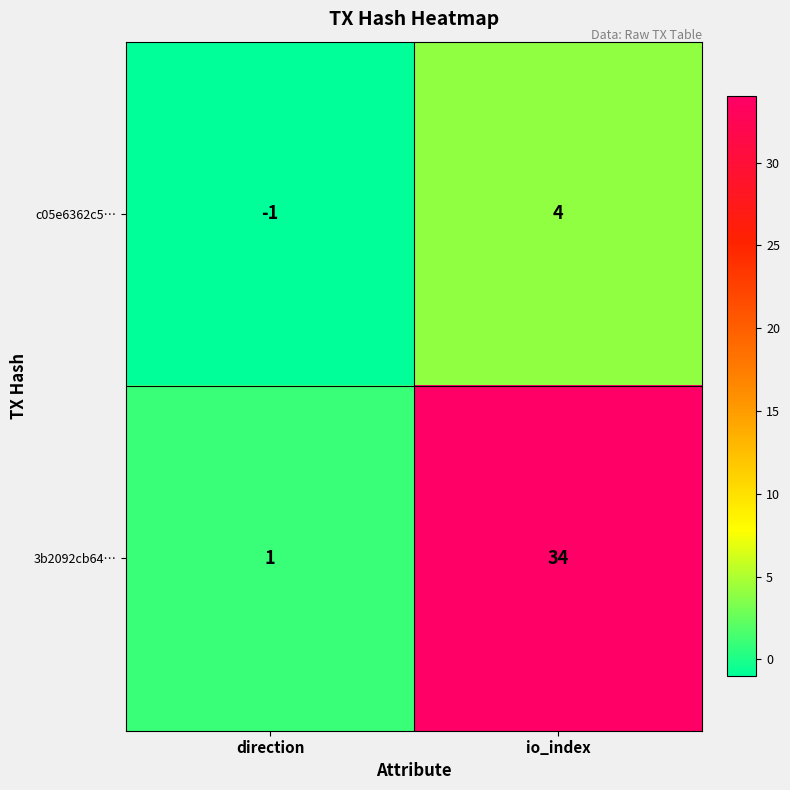

What is the difference between the highest and lowest values at io_index?

30